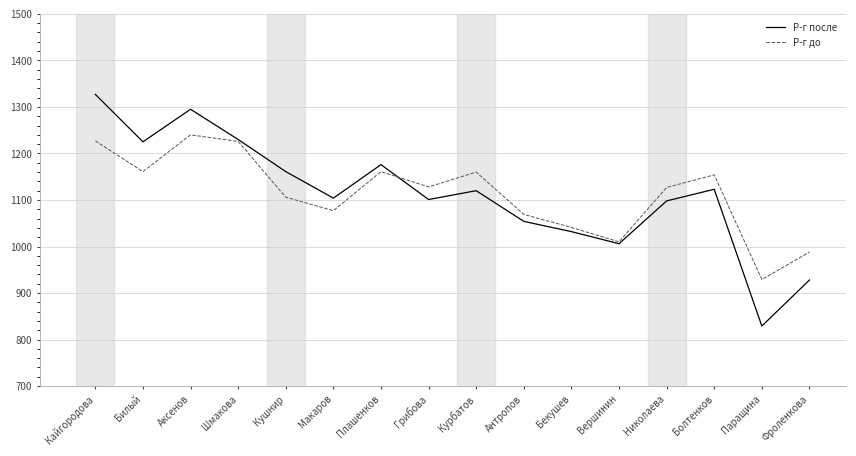

Is the value of Р-г после at Кушнир greater than the value of Р-г до at Бекушев?

Yes